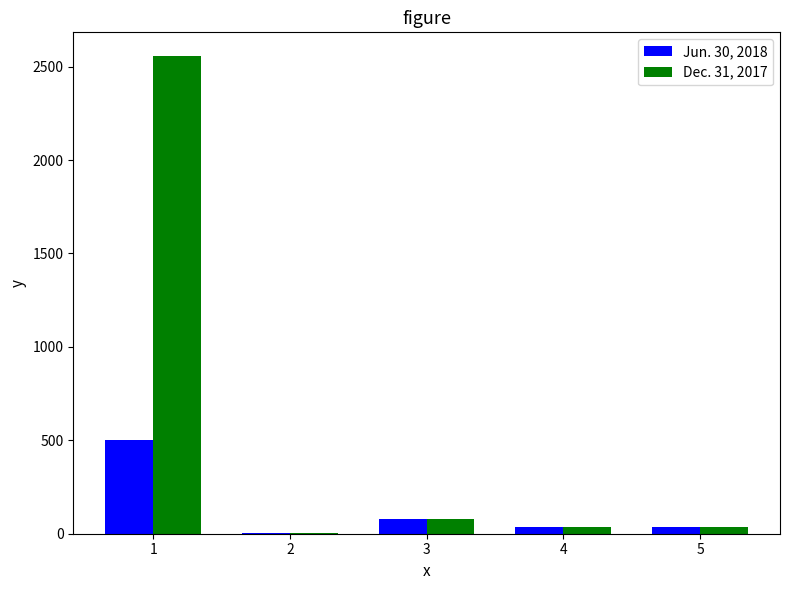

Reading left to right, extract all data points from this chart.

Jun. 30, 2018: 503.0	2.5	80.0	36.8	36.8
Dec. 31, 2017: 2556.0	2.5	80.0	36.8	36.8